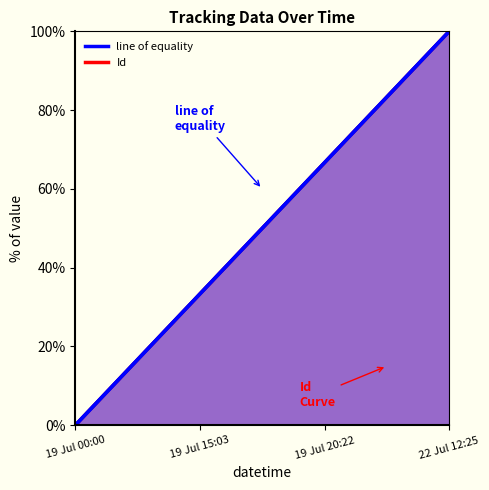

What is the label of the 4th point from the right?

19 Jul 00:00